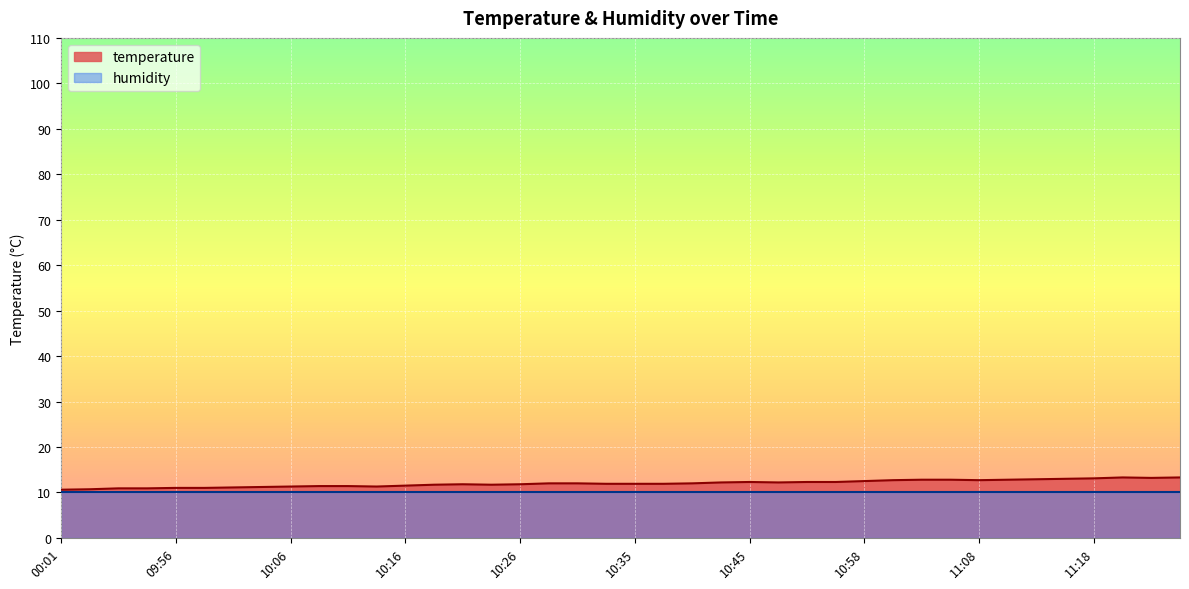

What is the change in value from 10:21 to 10:50?

+0.5